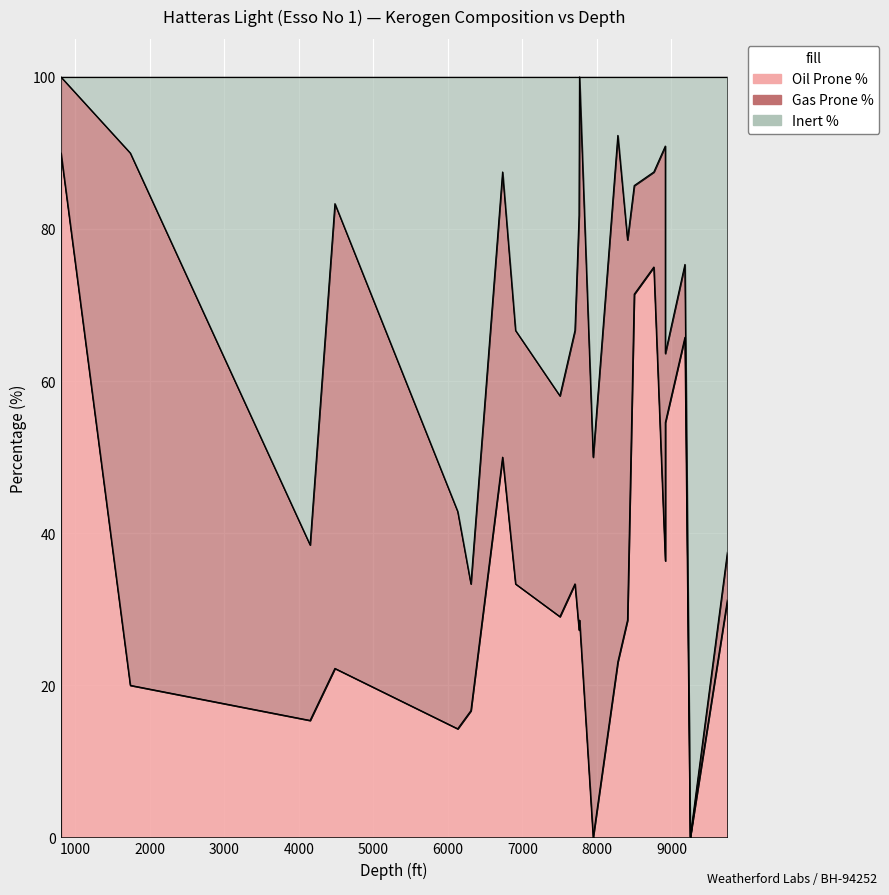

Between 4485 and 6132, which series saw the biggest shift?

Inert %